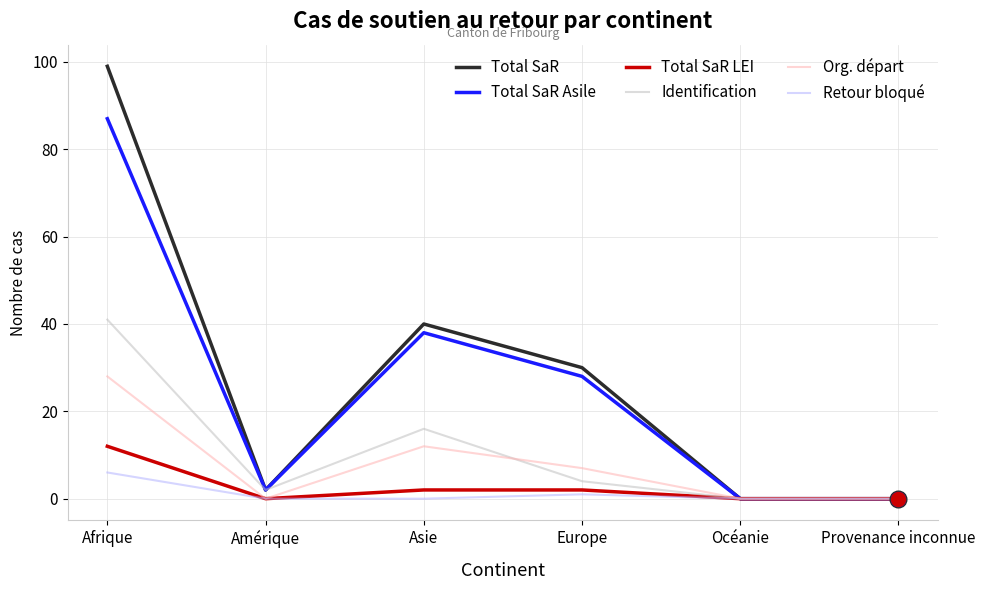

Does the chart have visible grid lines?

Yes